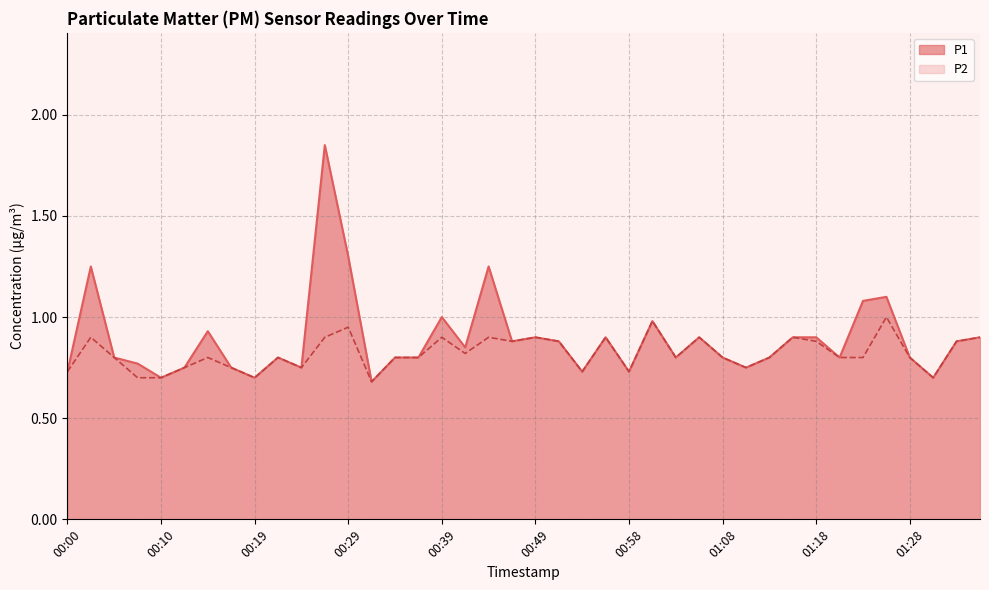

Reading right to left, transcribe all the data shown in this chart.

P1: 0.9	0.9	0.7	0.8	1.1	1.1	0.8	0.9	0.9	0.8	0.8	0.8	0.9	0.8	1.0	0.7	0.9	0.7	0.9	0.9	0.9	1.2	0.8	1.0	0.8	0.8	0.7	1.3	1.9	0.8	0.8	0.7	0.8	0.9	0.8	0.7	0.8	0.8	1.2	0.7
P2: 0.9	0.9	0.7	0.8	1.0	0.8	0.8	0.9	0.9	0.8	0.8	0.8	0.9	0.8	1.0	0.7	0.9	0.7	0.9	0.9	0.9	0.9	0.8	0.9	0.8	0.8	0.7	0.9	0.9	0.8	0.8	0.7	0.8	0.8	0.8	0.7	0.7	0.8	0.9	0.7